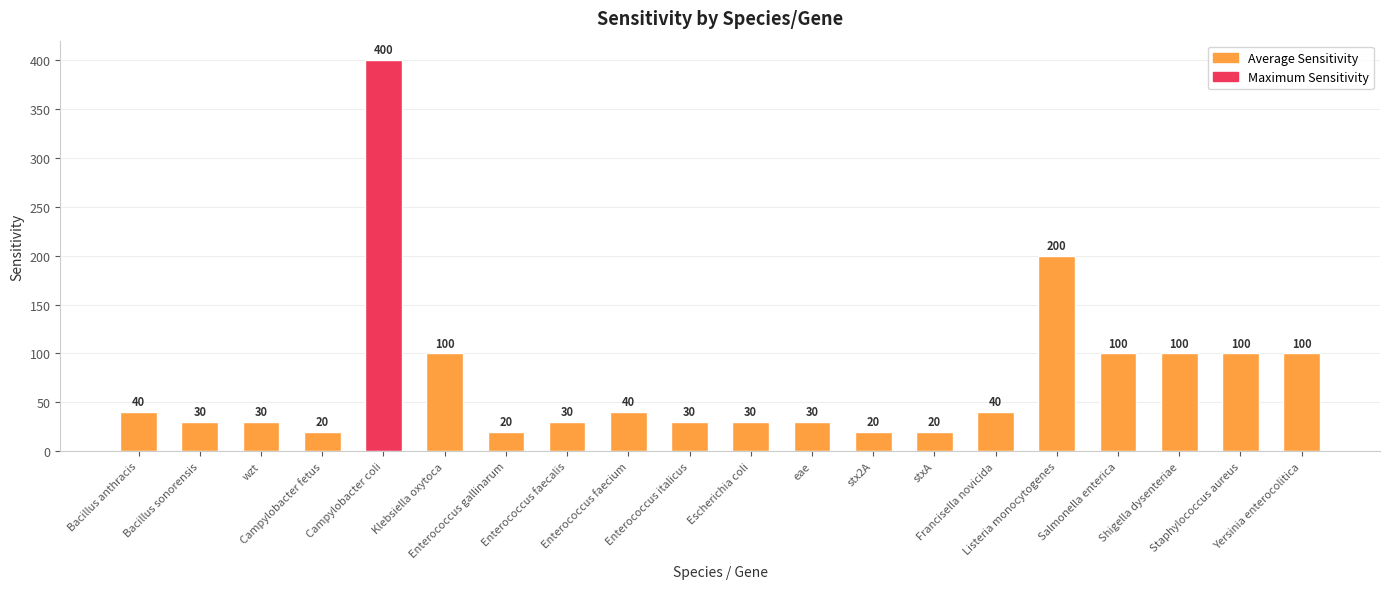

The chart shows a value of 9 at eae. True or false?

False